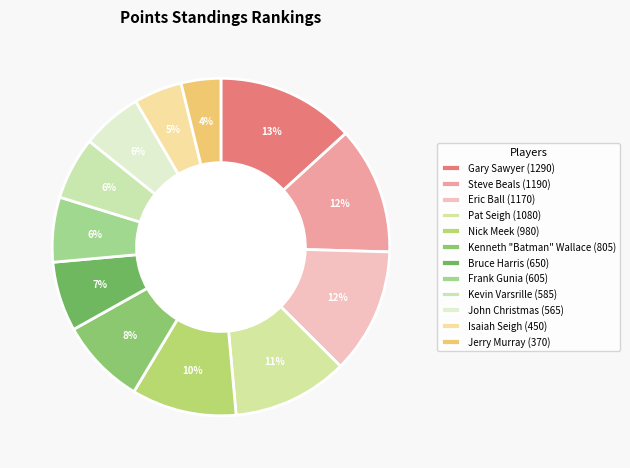

Count the number of slices in the pie.

12